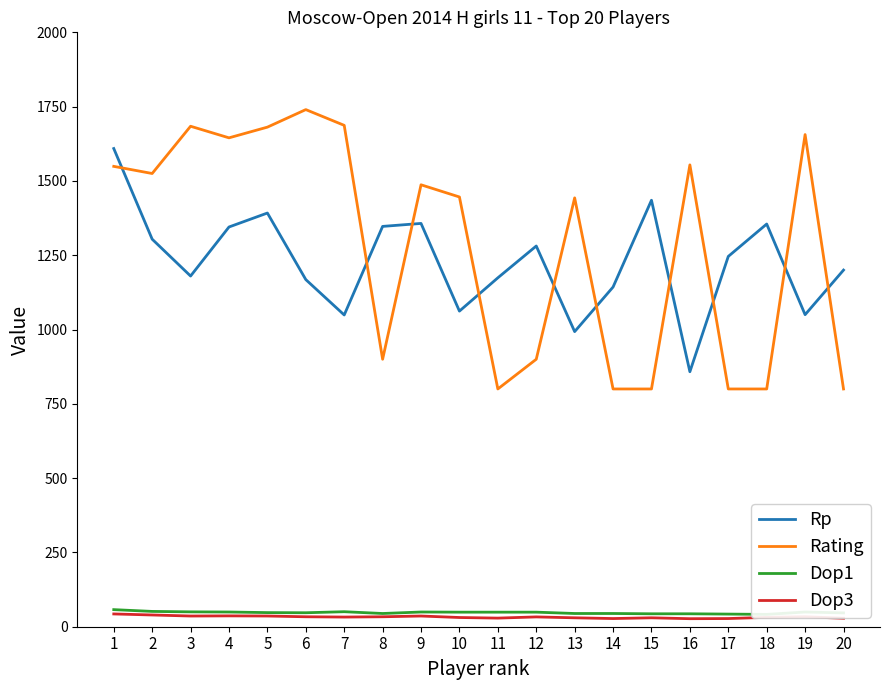

The value of Dop1 at 15 is 27.6. True or false?

False